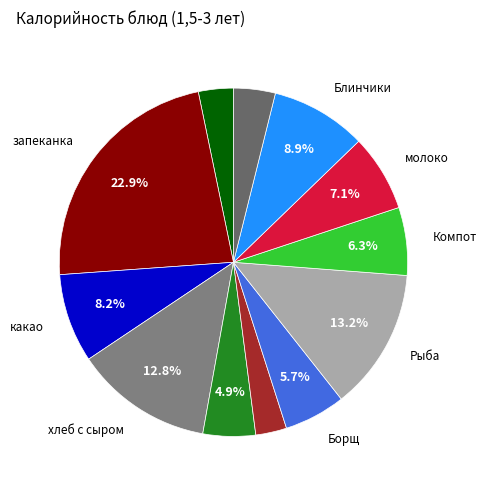

How many slices are in this pie chart?

12